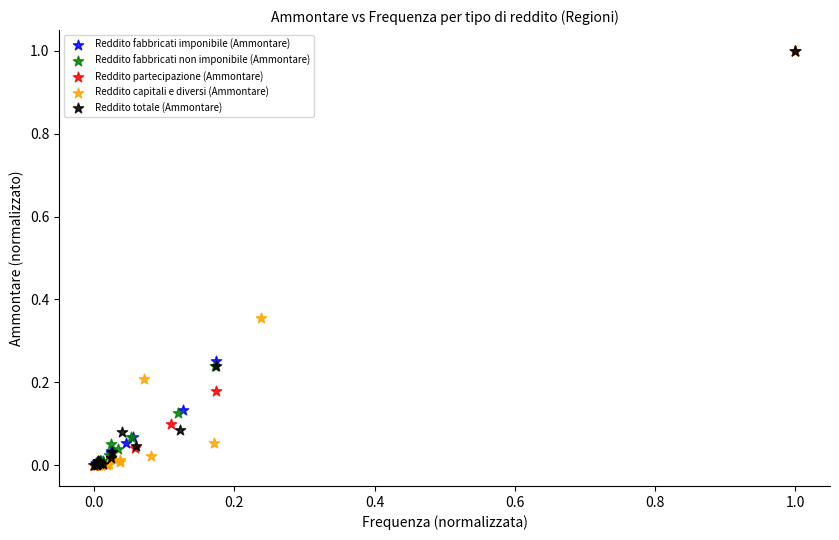

What are all the series names shown in the legend?

Reddito fabbricati imponibile (Ammontare), Reddito fabbricati non imponibile (Ammontare), Reddito partecipazione (Ammontare), Reddito capitali e diversi (Ammontare), Reddito totale (Ammontare)